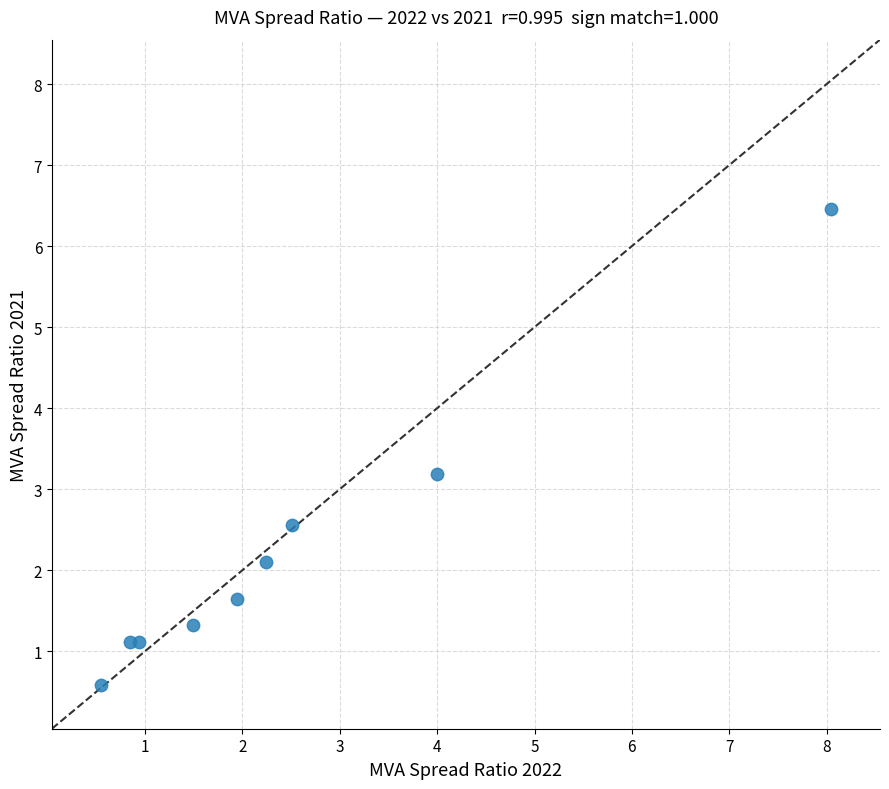

What Y value in the scatter plot is closest to 3?

3.2